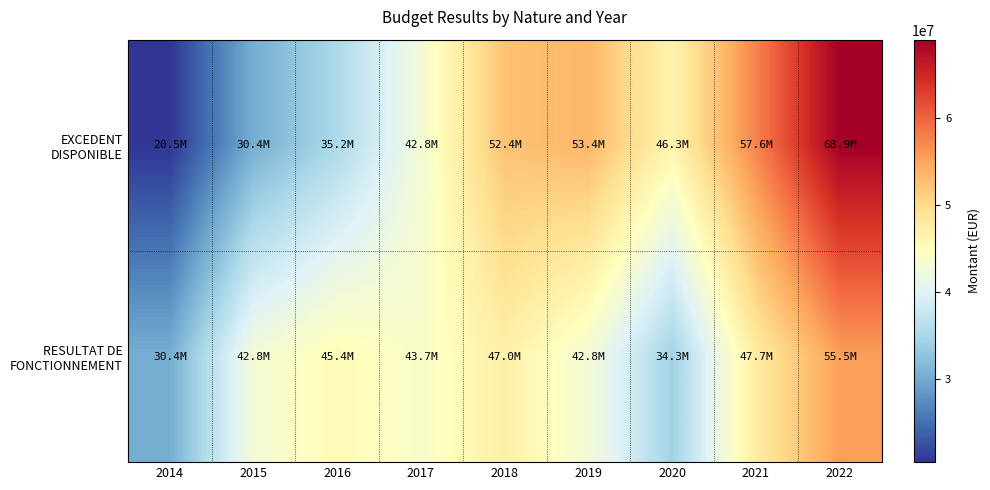

At how many categories does at least one series exceed 44585544?

6